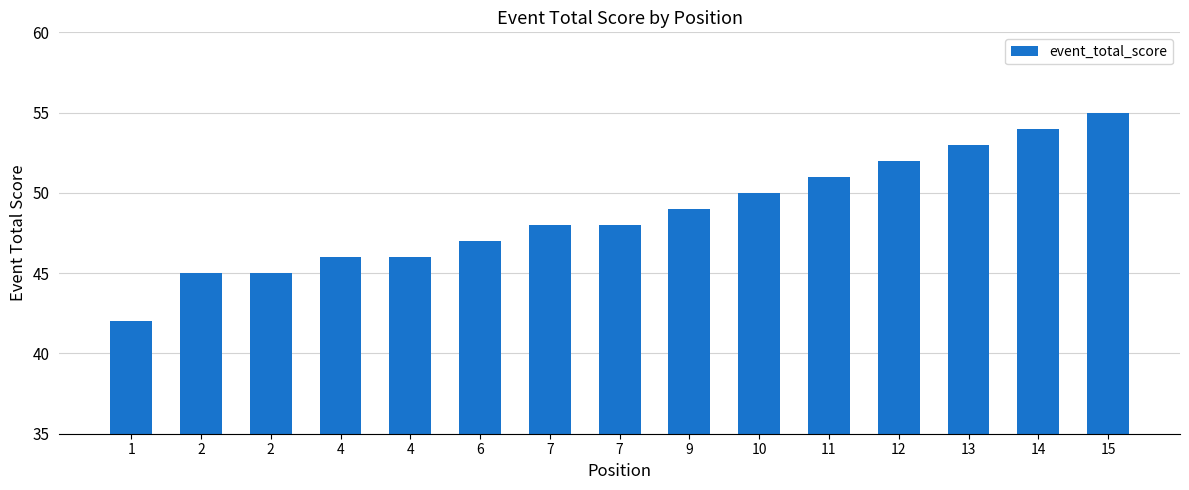

Count the number of categories in the chart.

15